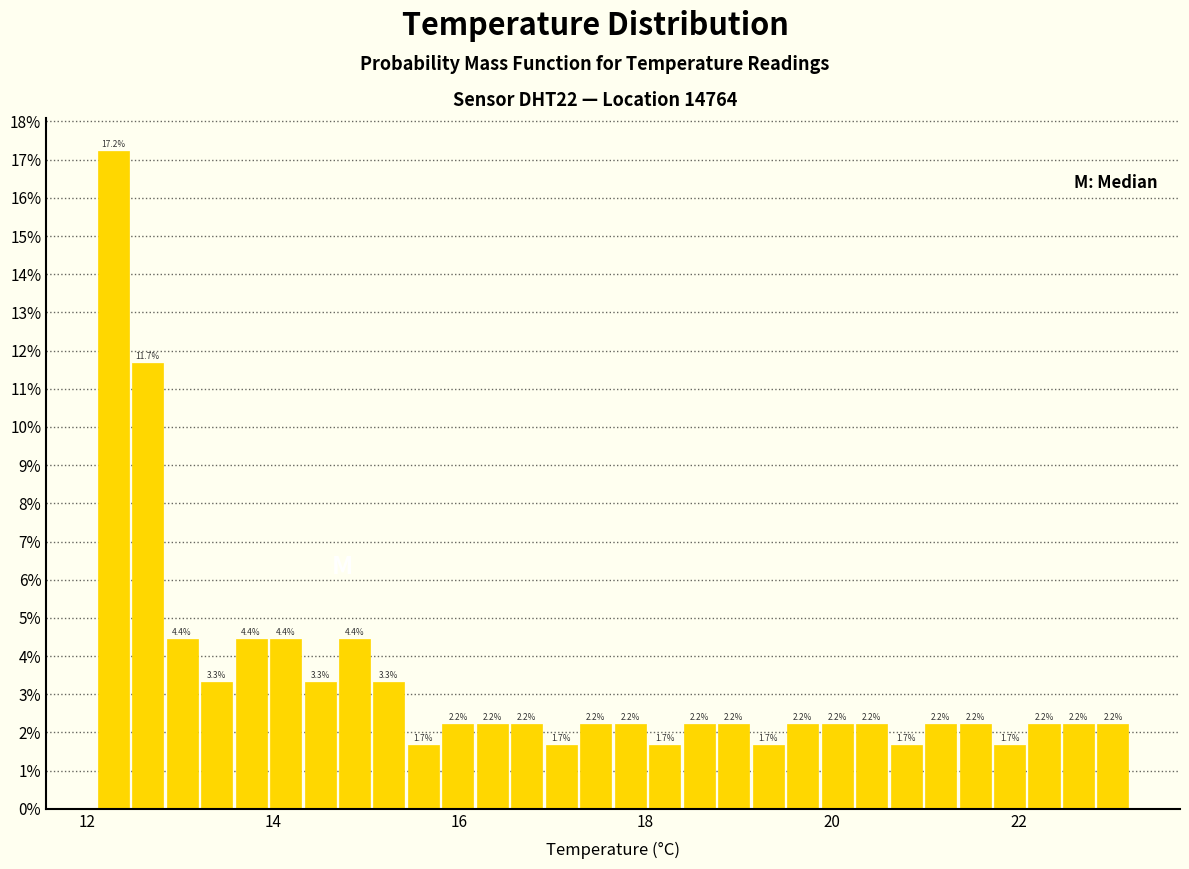

Read against the x-axis, roughly where is the centre of the tallest bar?

12.2